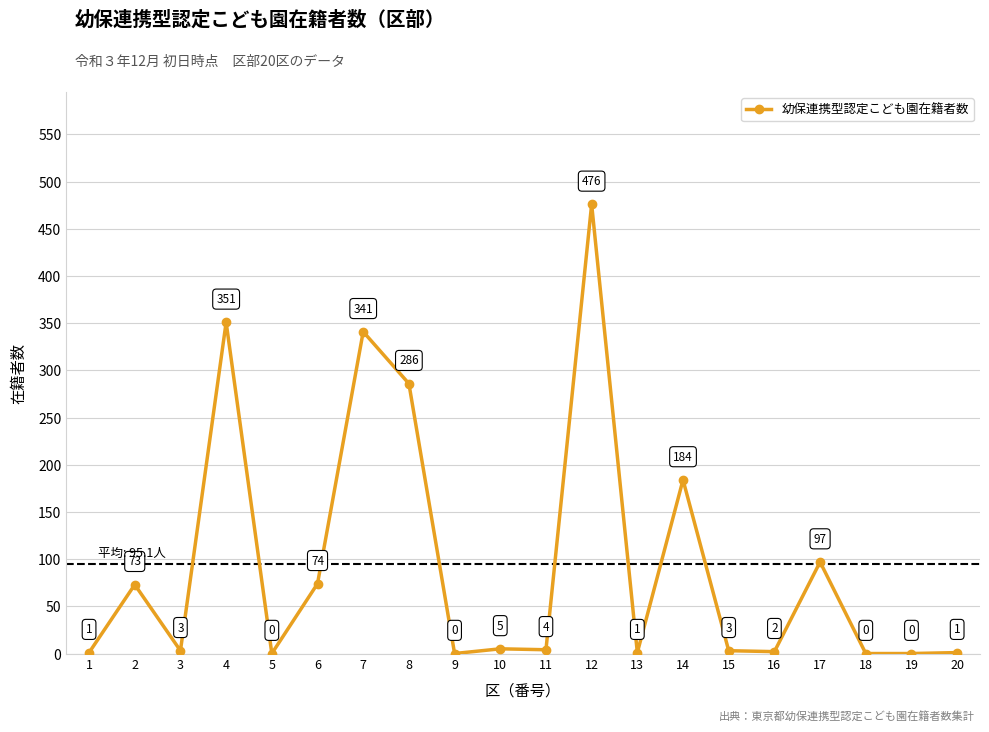

How many lines are shown in the chart?

1